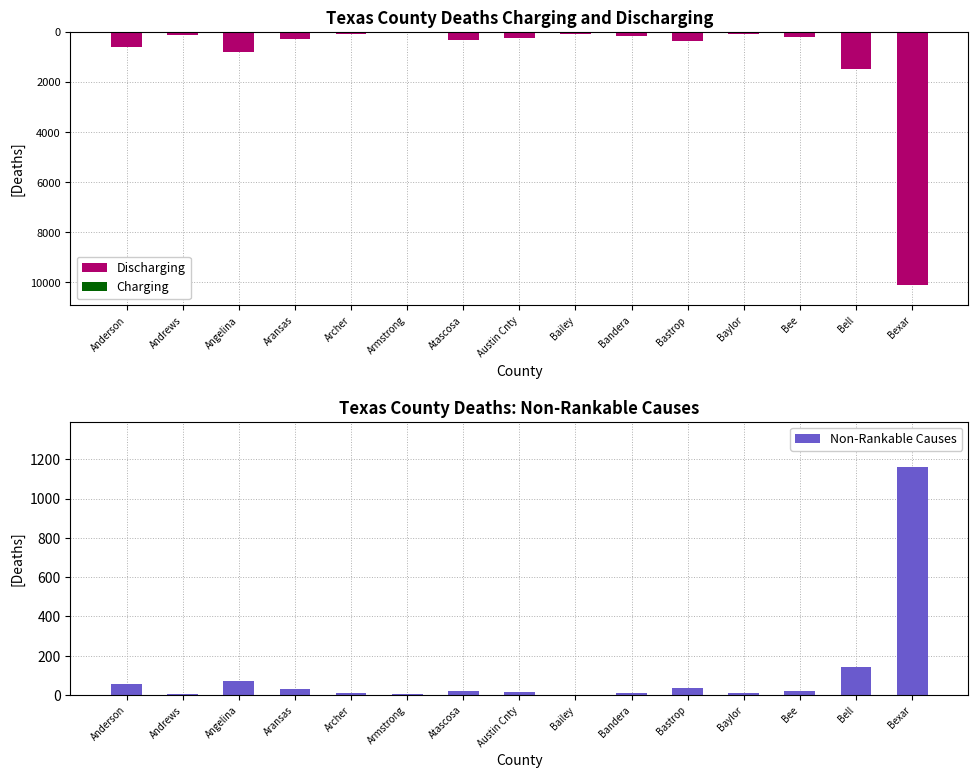

Where does the Non-Rankable Causes series first go above 20?

Anderson